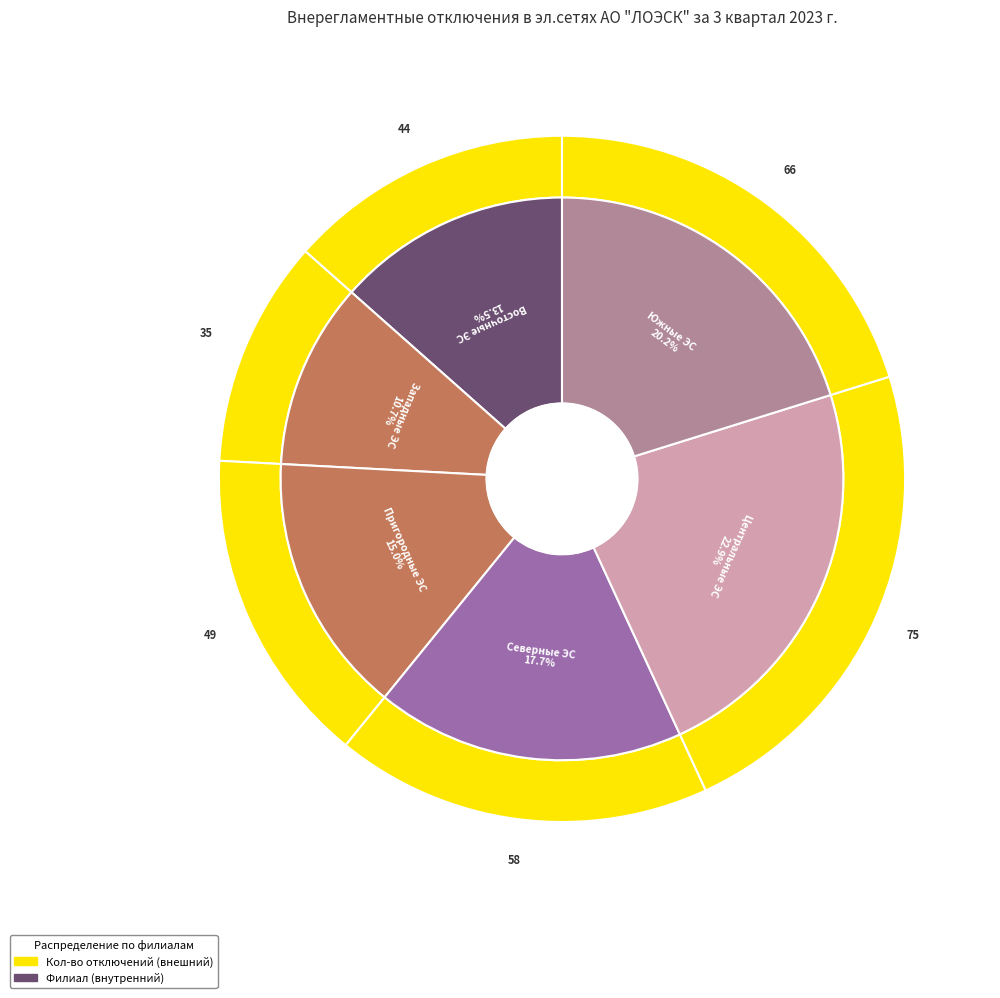

The Северные ЭС slice represents 18% of the pie. True or false?

True